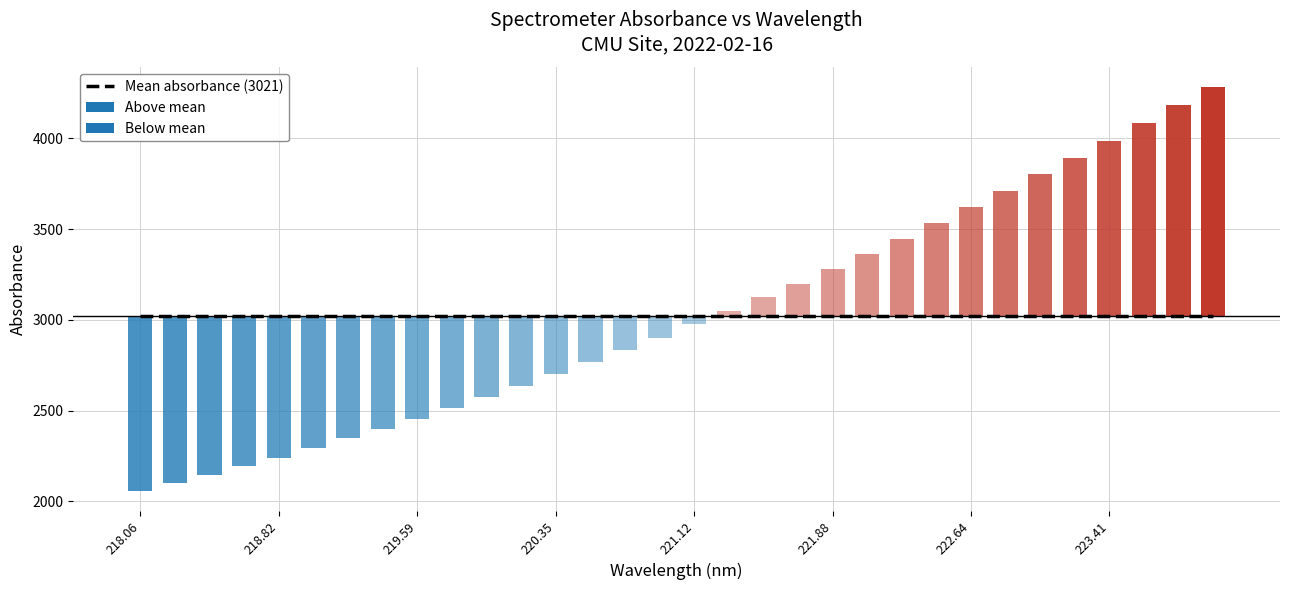

The value at 223.2172 is 2686.1. True or false?

False